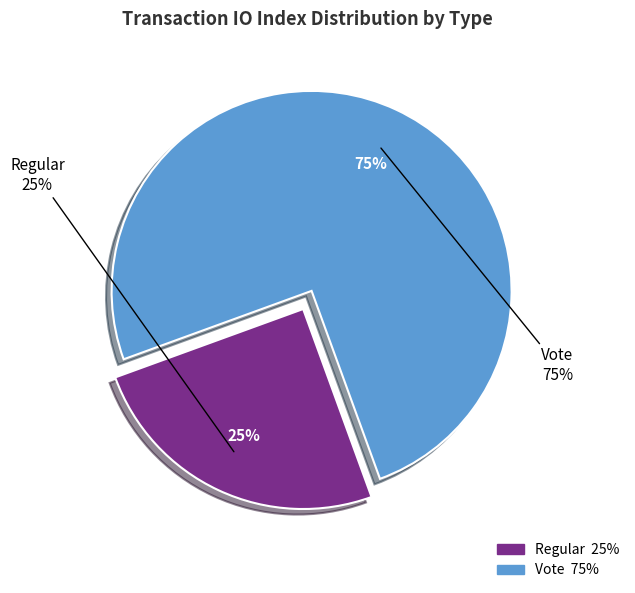

To the nearest percent, what is the combined percentage of Vote and Regular?

100%